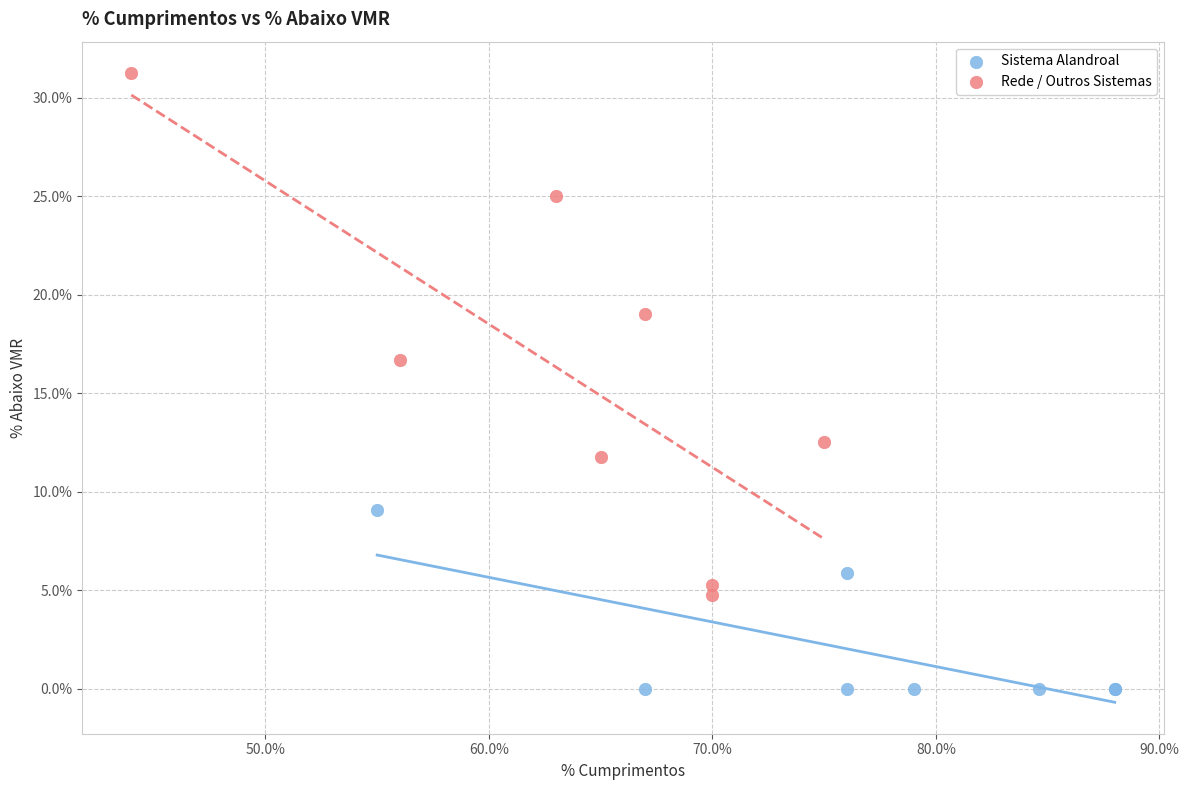

Which series has the widest spread of Y values?

Rede / Outros Sistemas